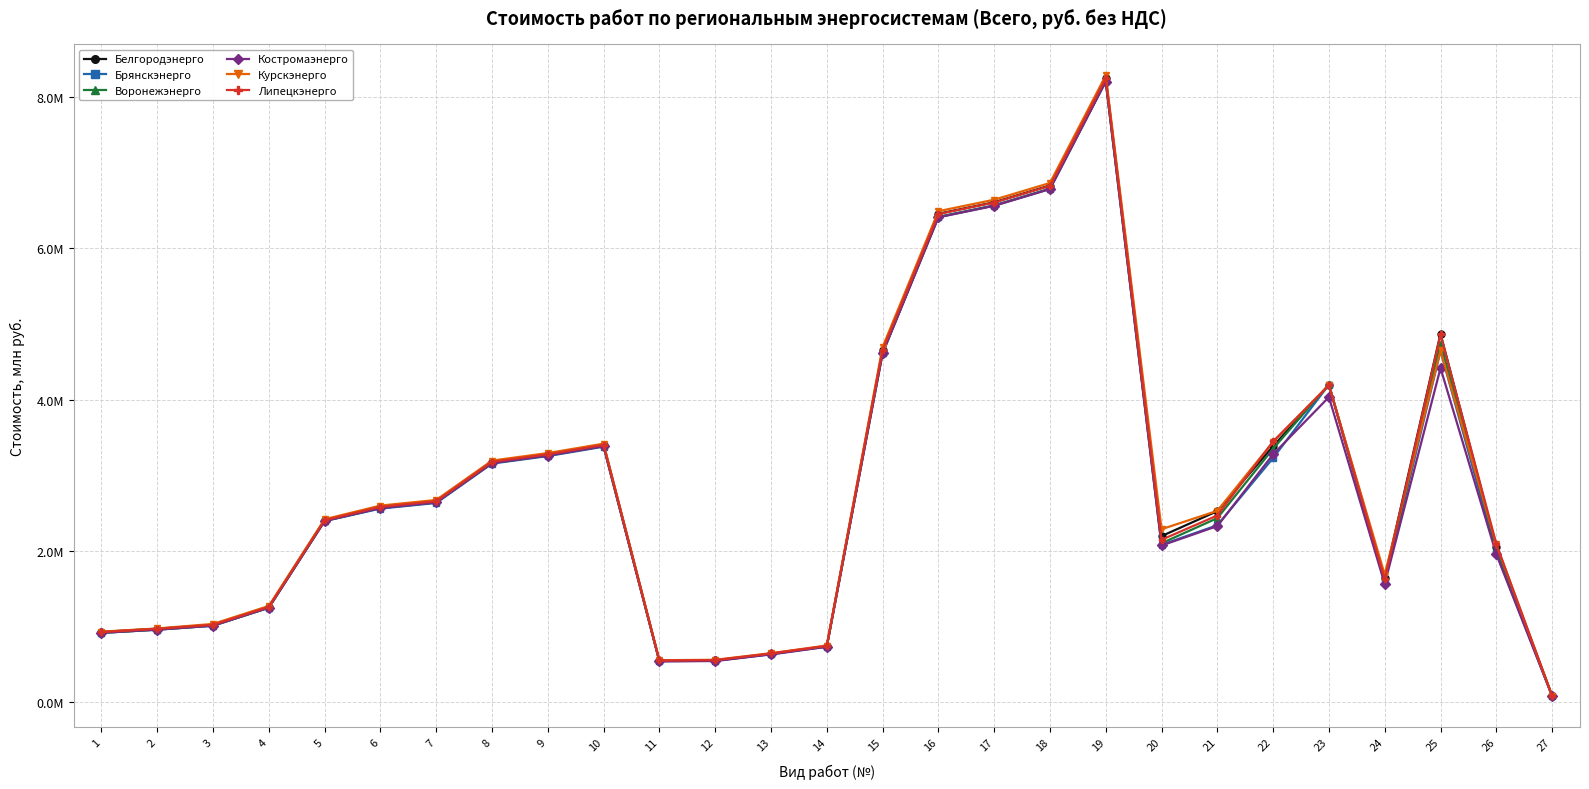

What is the value of the Курскэнерго point at the 13th from the left?

0.6